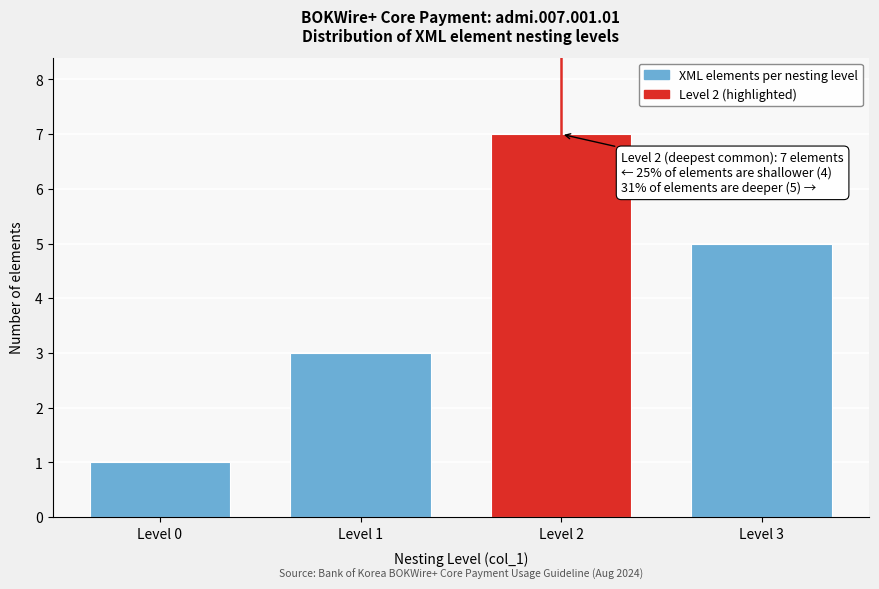

Reading right to left, extract all data points from this chart.

Level 3=5	Level 2=7	Level 1=3	Level 0=1